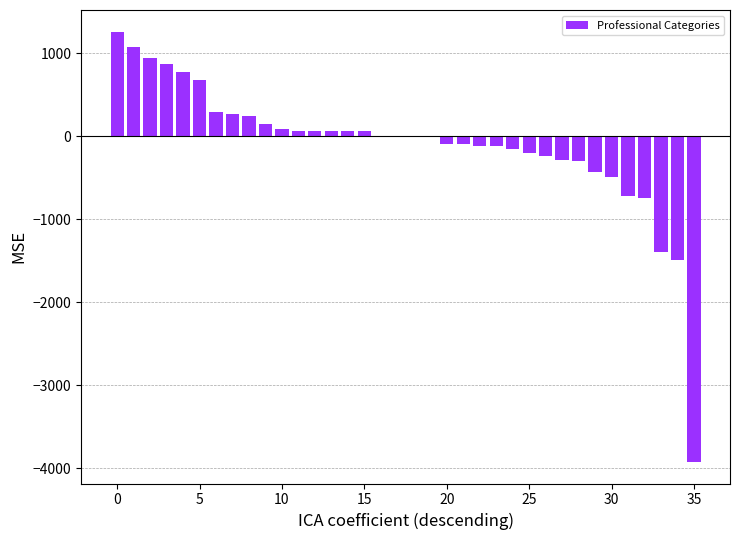

Are the bars horizontal?

No